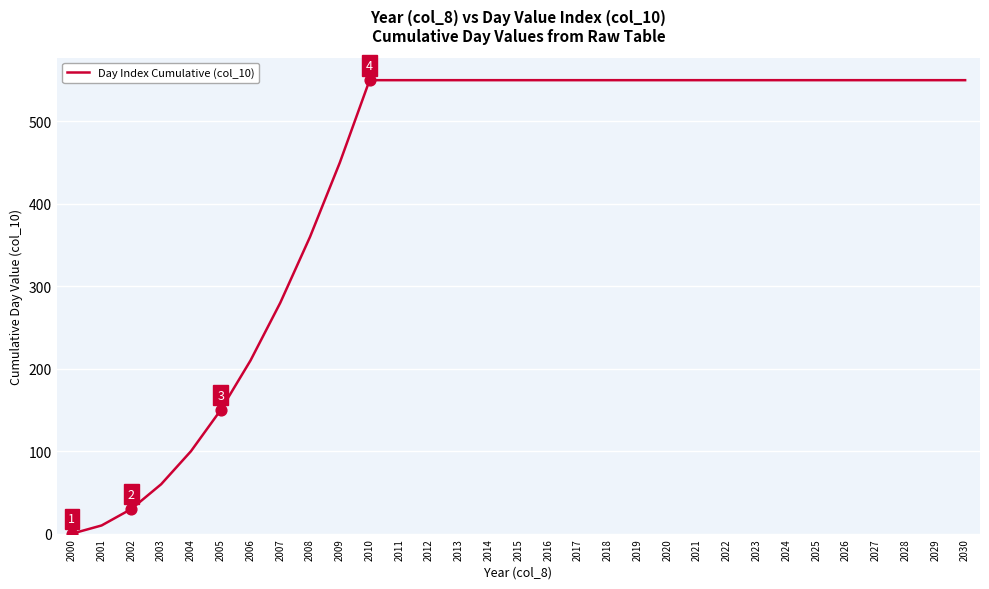

Between 2001 and 2021, which is larger?

2021